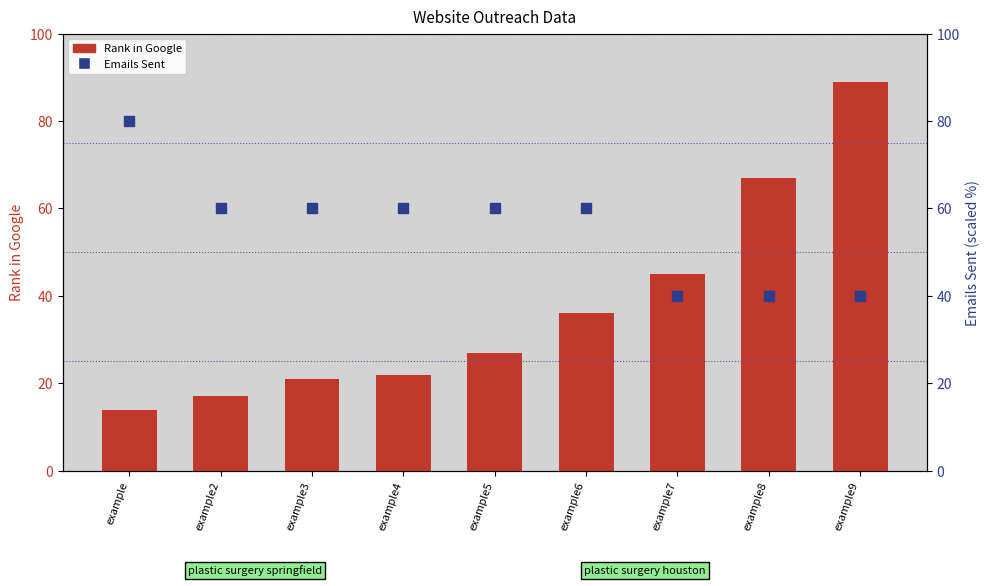

At how many categories does at least one series exceed 47?

8